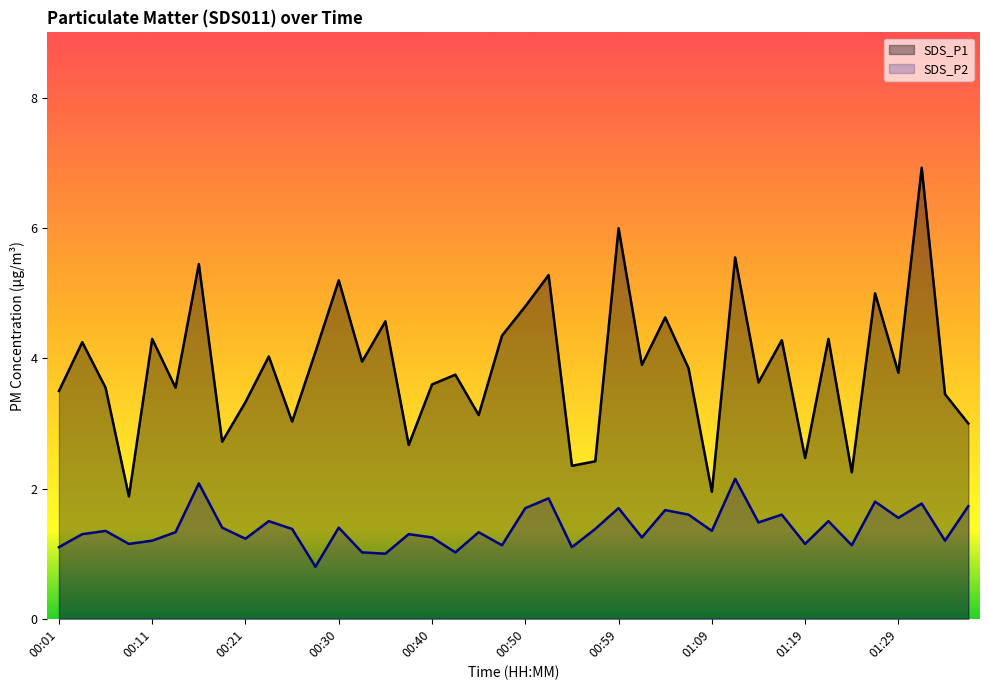

How many lines are shown in the chart?

2